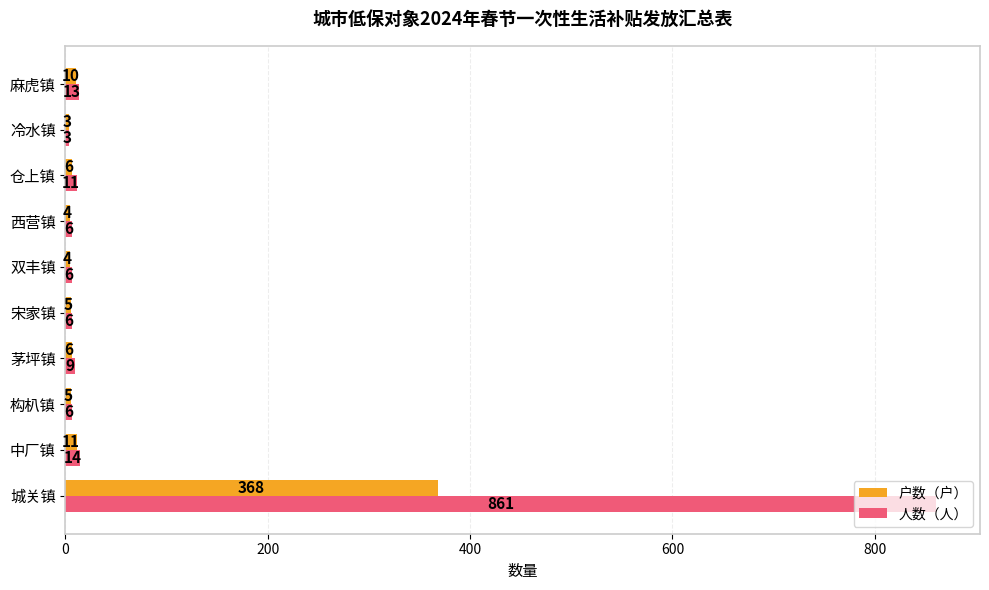

Which series has the largest total across all categories?

人数（人）